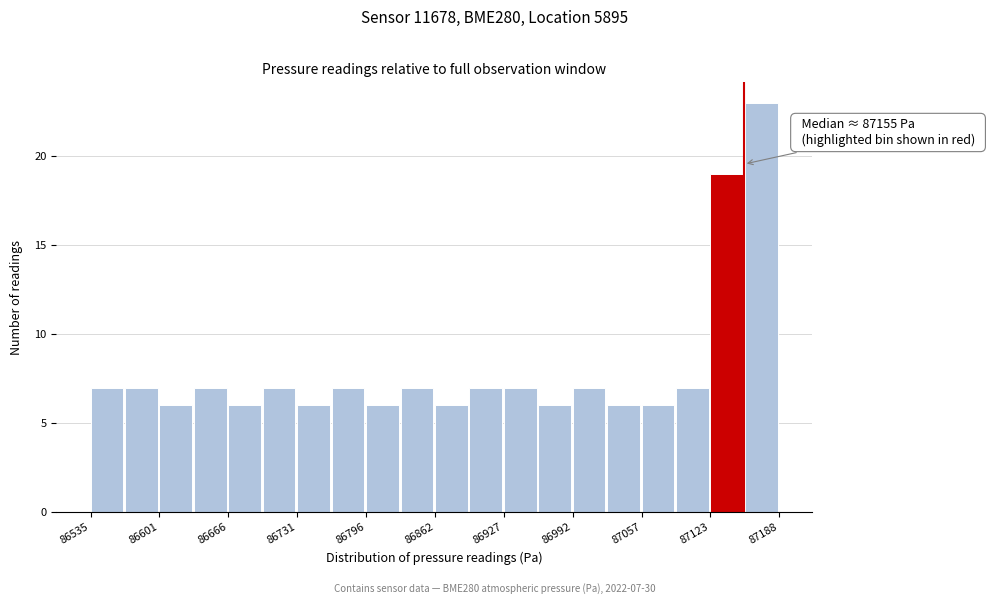

Around what value on the x-axis is the tallest bar? Give the approximate position of its centre, as read against the axis.

87170